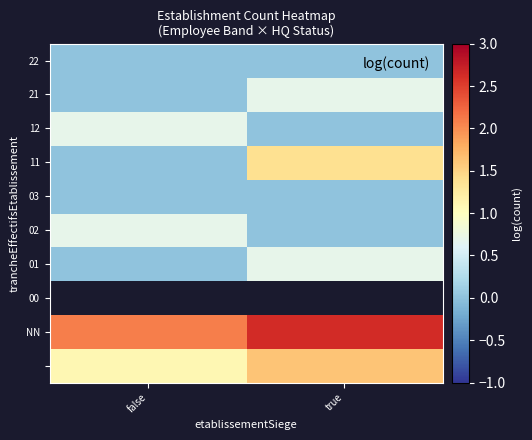

What is the difference between the highest and lowest values at false?

2.1